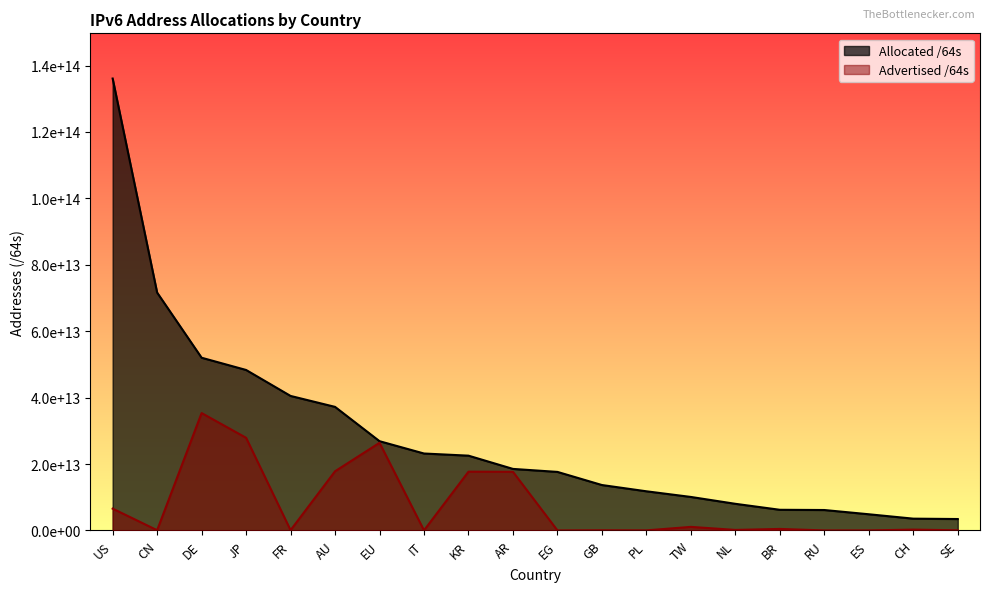

How many data points does each series have?

20